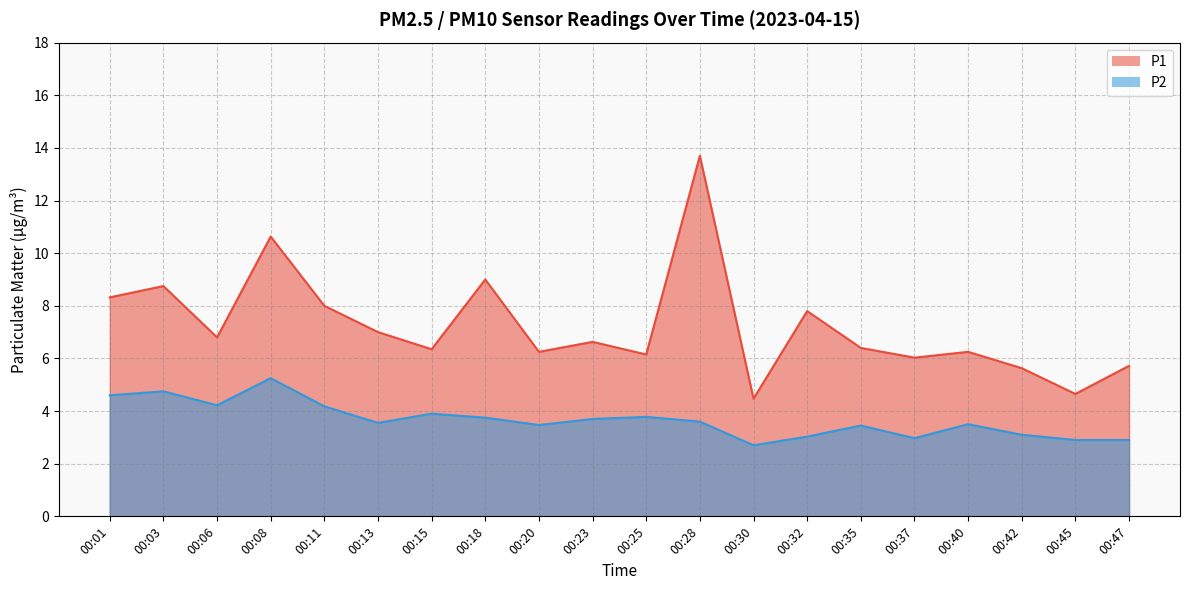

Which series has the largest total across all categories?

P1